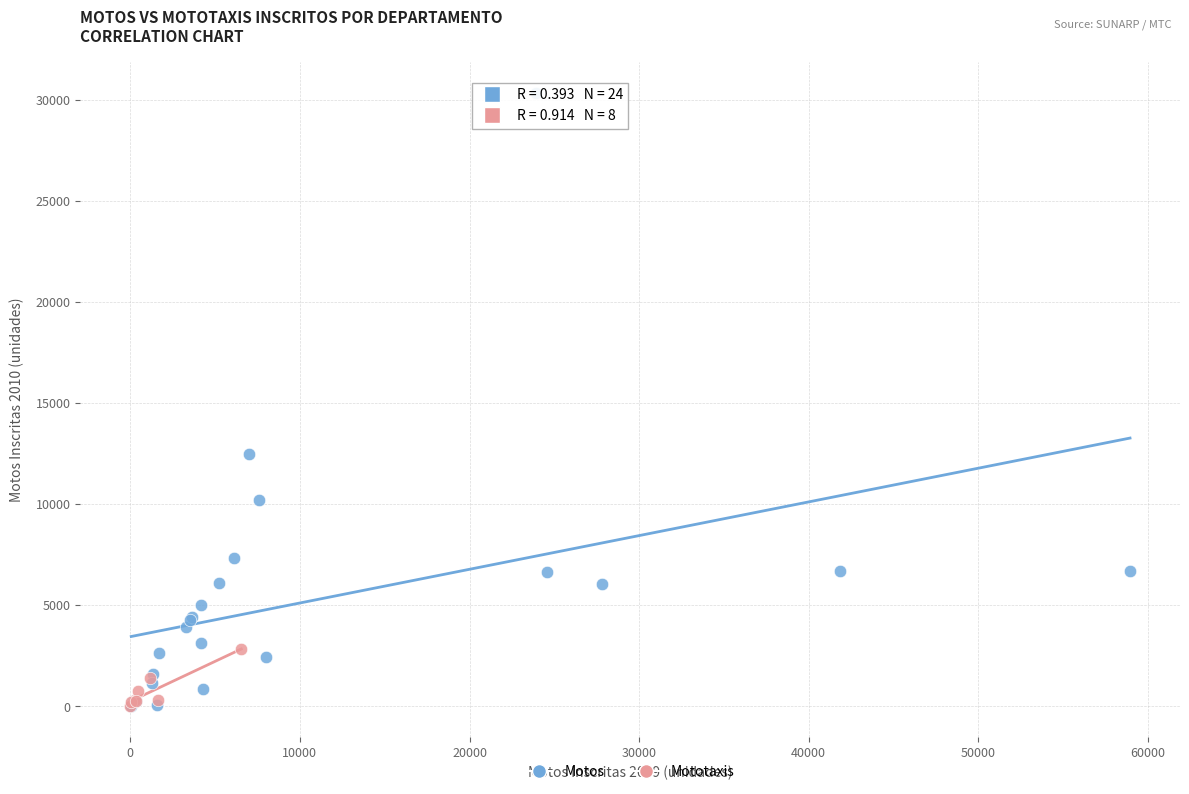

Which series has the widest spread of Y values?

Motos